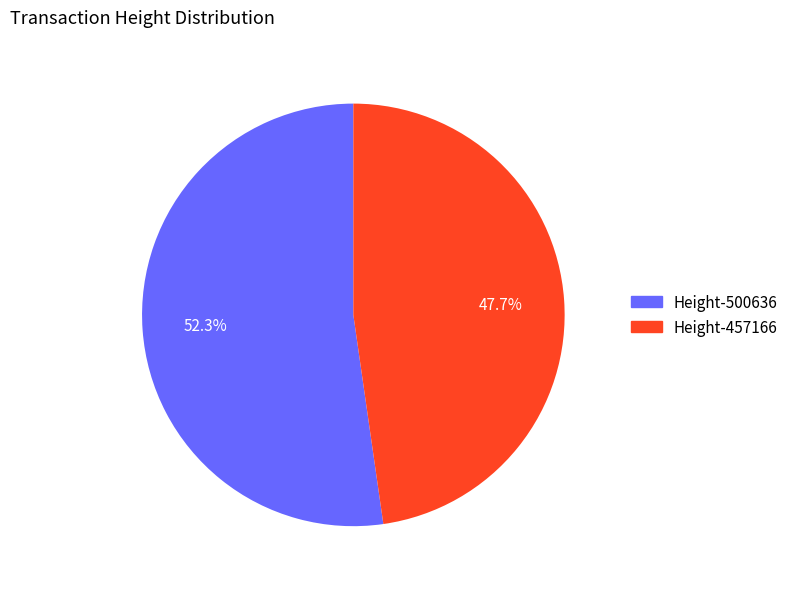

Does any single category account for the majority?

Yes